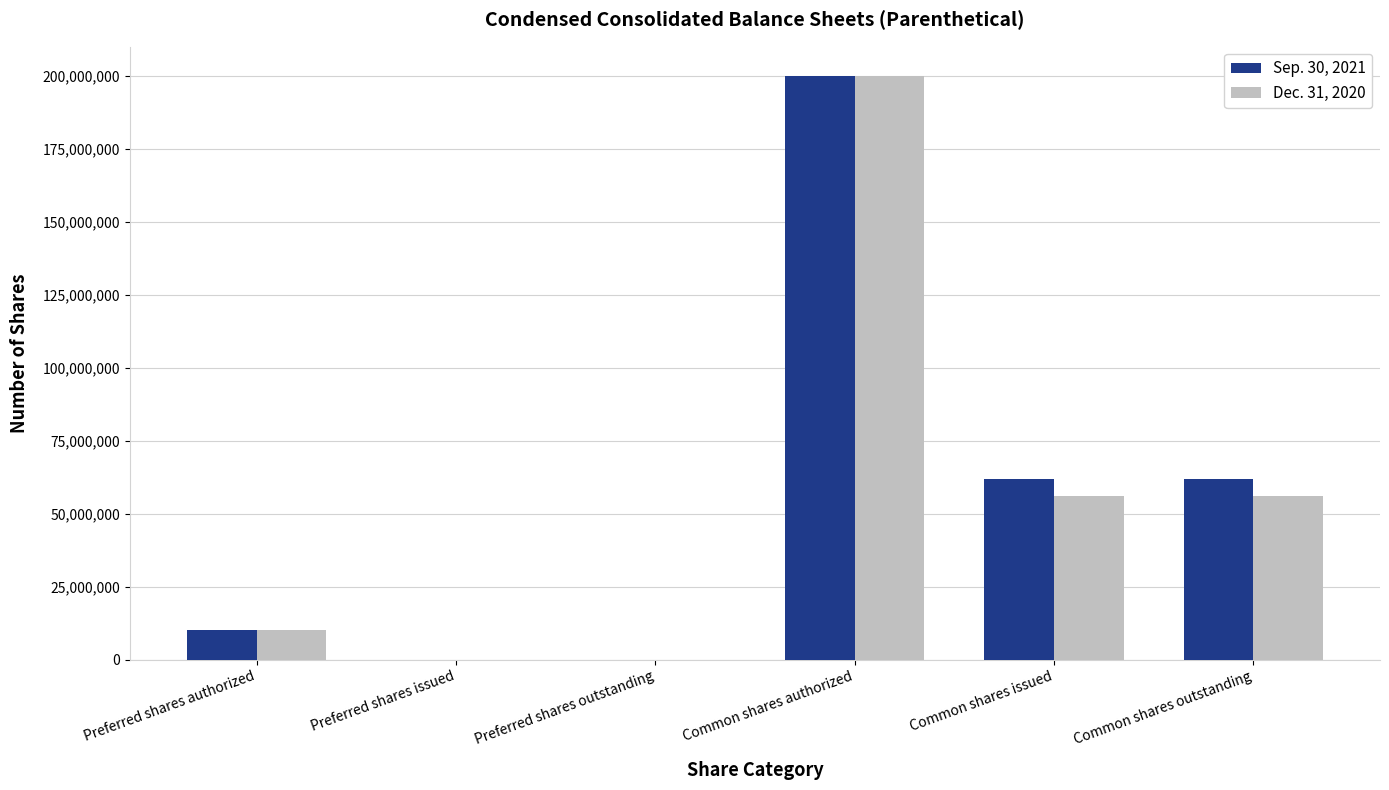

Is the value of Dec. 31, 2020 at Preferred shares authorized greater than the value of Sep. 30, 2021 at Preferred shares issued?

Yes